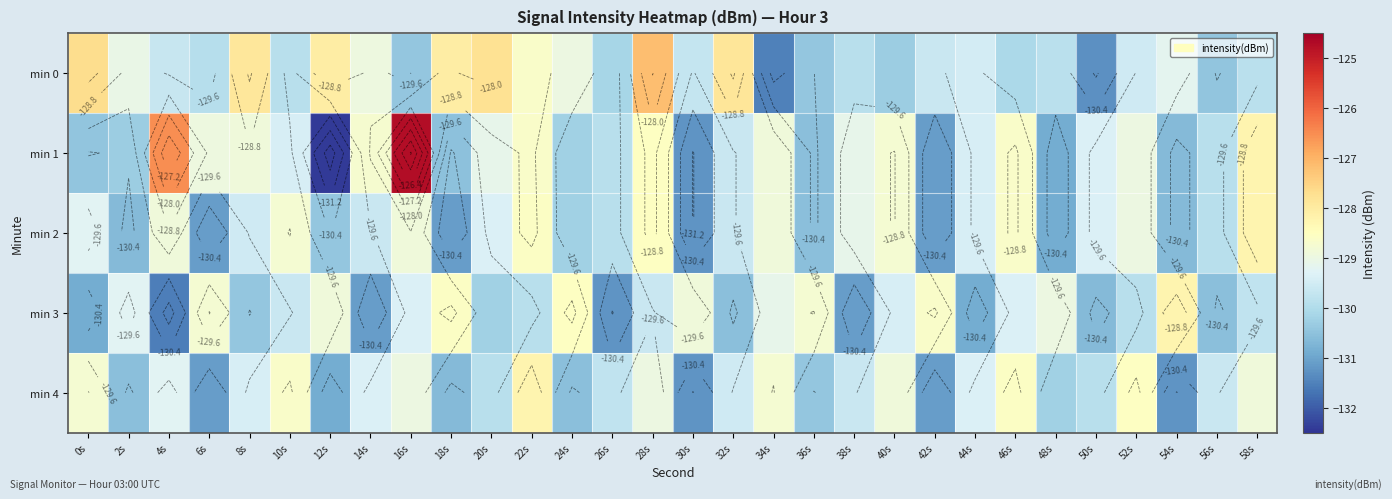

What is the difference between the min 3 values at 40s and 28s?

0.2